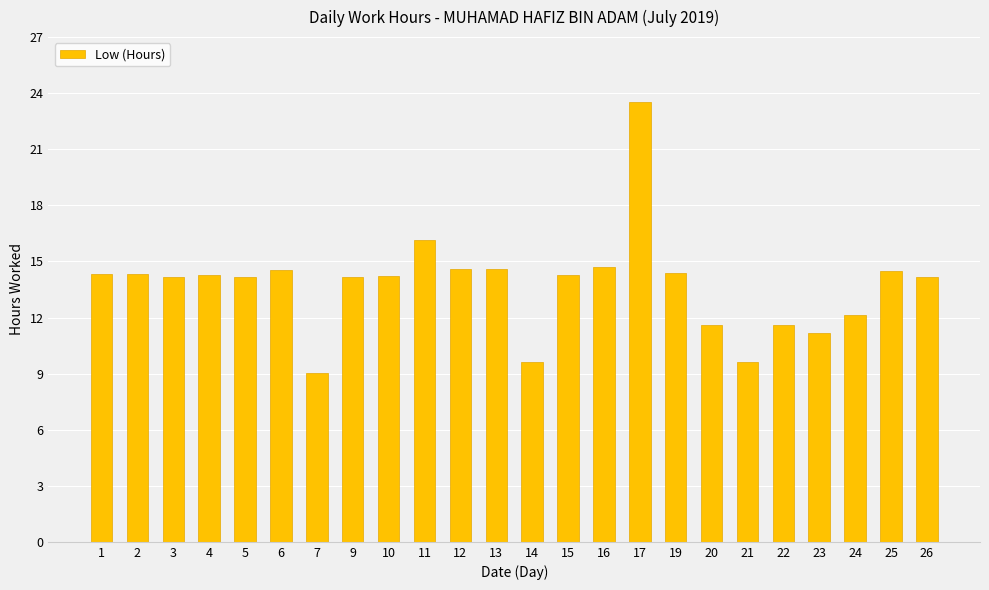

Where does the data first go above 14?

1